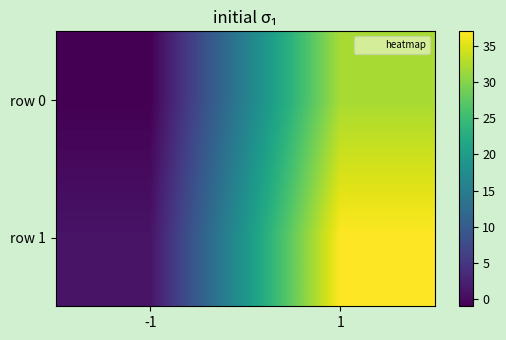

Between 1 and -1, which is larger?

1